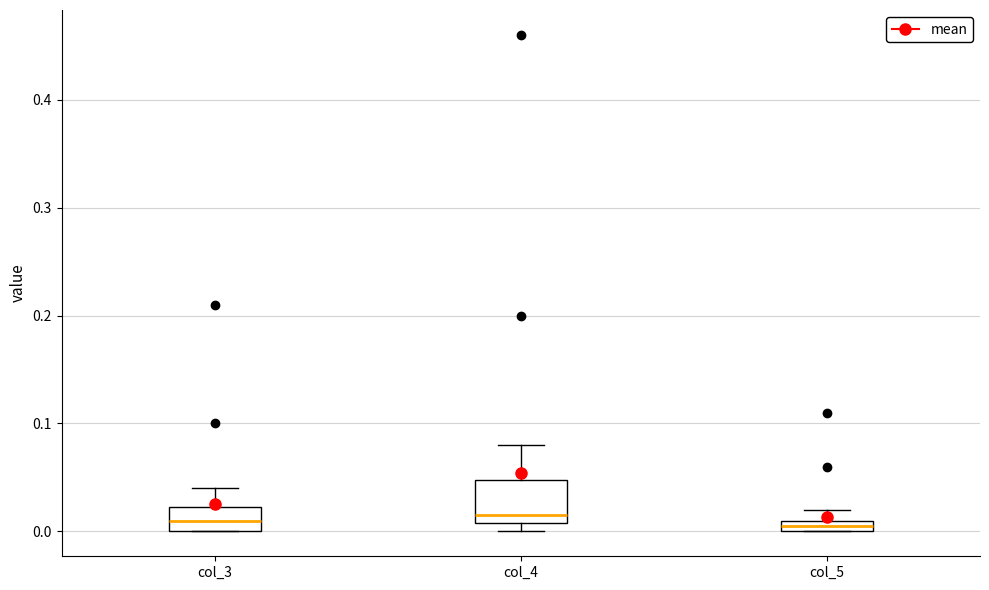

Comparing the boxes themselves (not the whiskers), which one is the tallest?

col_4